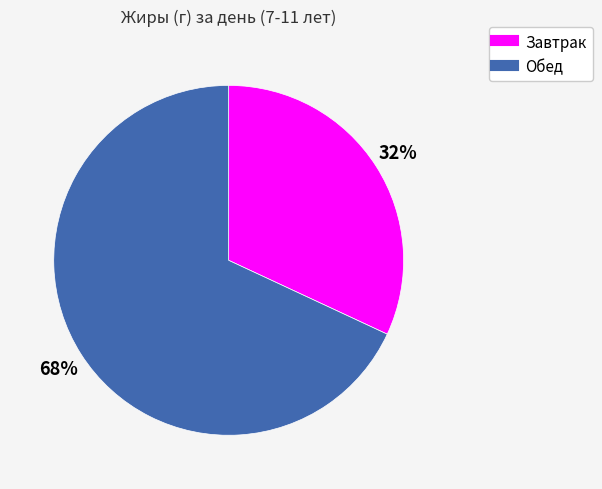

Combined, do Завтрак and Обед account for over 50%?

Yes